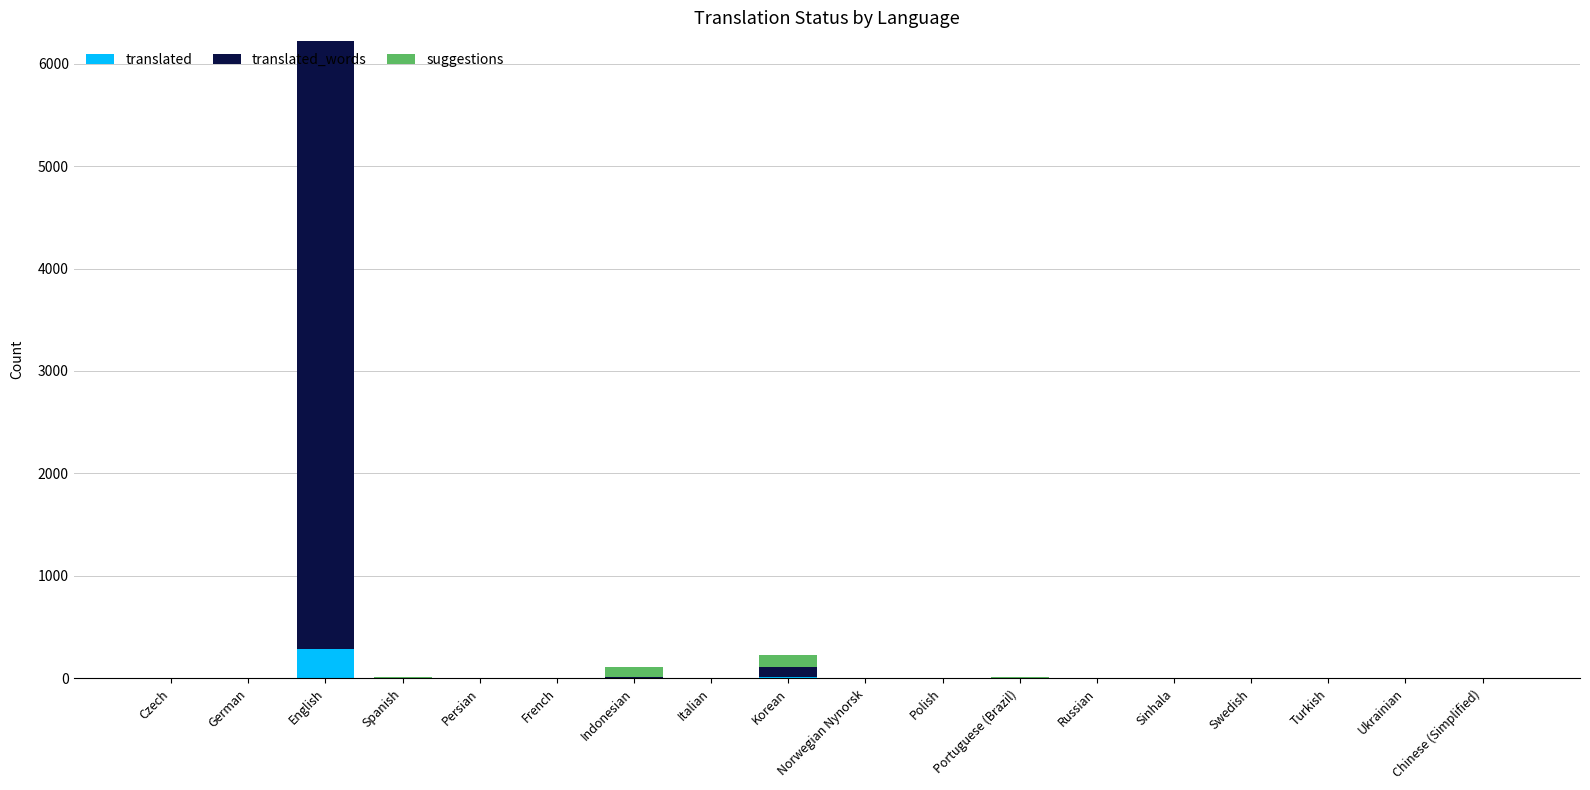

The translated series shows 0 at Turkish. True or false?

True